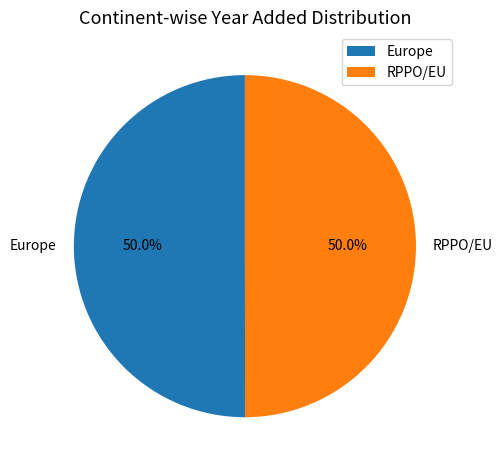

How much of the chart is everything except Europe?

50.0%